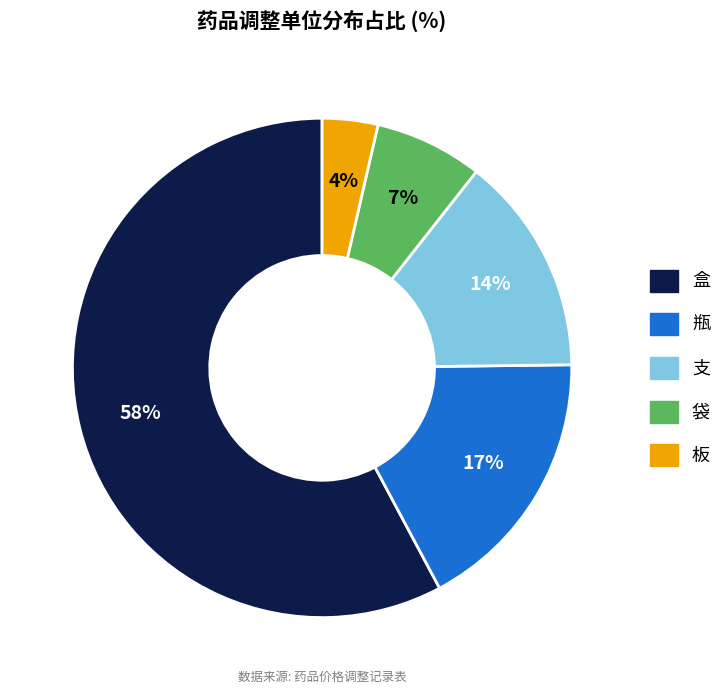

What percentage is the 袋 slice, to the nearest percent?

7%